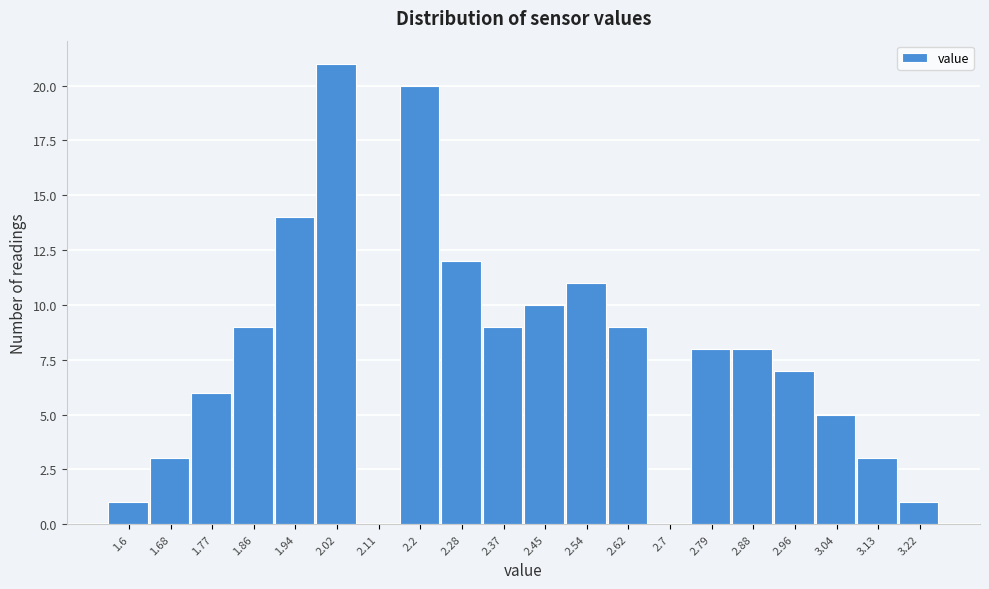

Reading left to right, transcribe all the data shown in this chart.

1.6=1	1.68=3	1.77=6	1.86=9	1.94=14	2.02=21	2.11=0	2.2=20	2.28=12	2.37=9	2.45=10	2.54=11	2.62=9	2.7=0	2.79=8	2.88=8	2.96=7	3.04=5	3.13=3	3.22=1